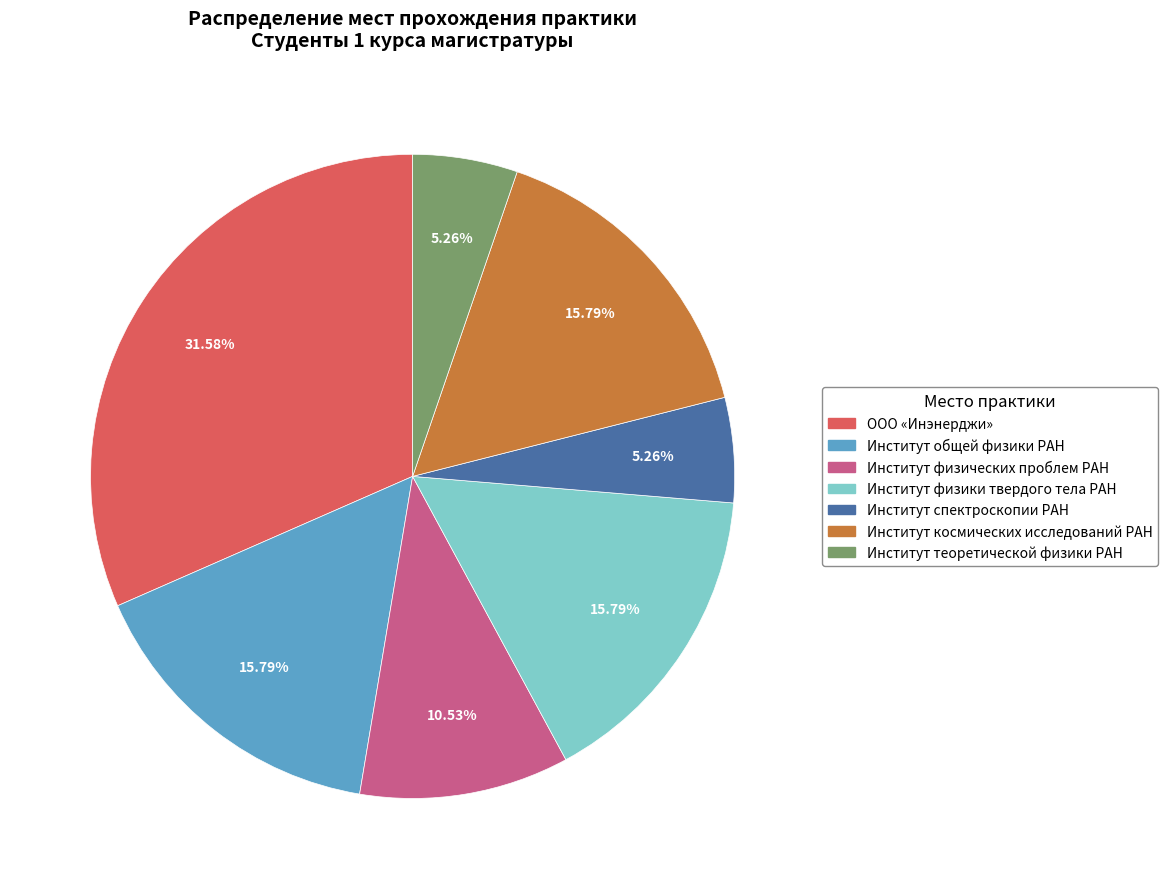

To the nearest percent, what is the difference between the largest and smallest slice percentages?

26%